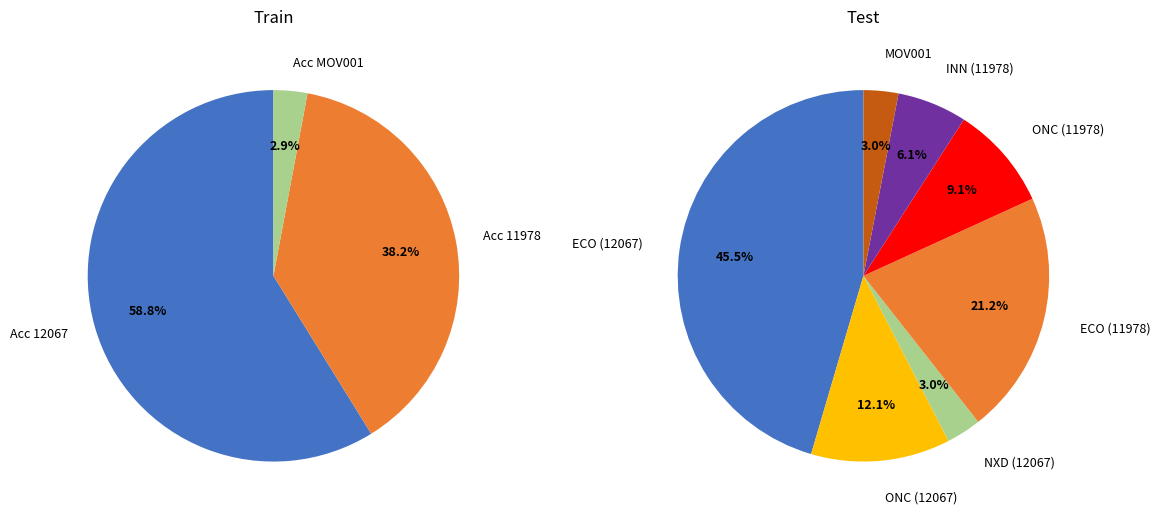

Which category has the biggest portion of the pie?

12067